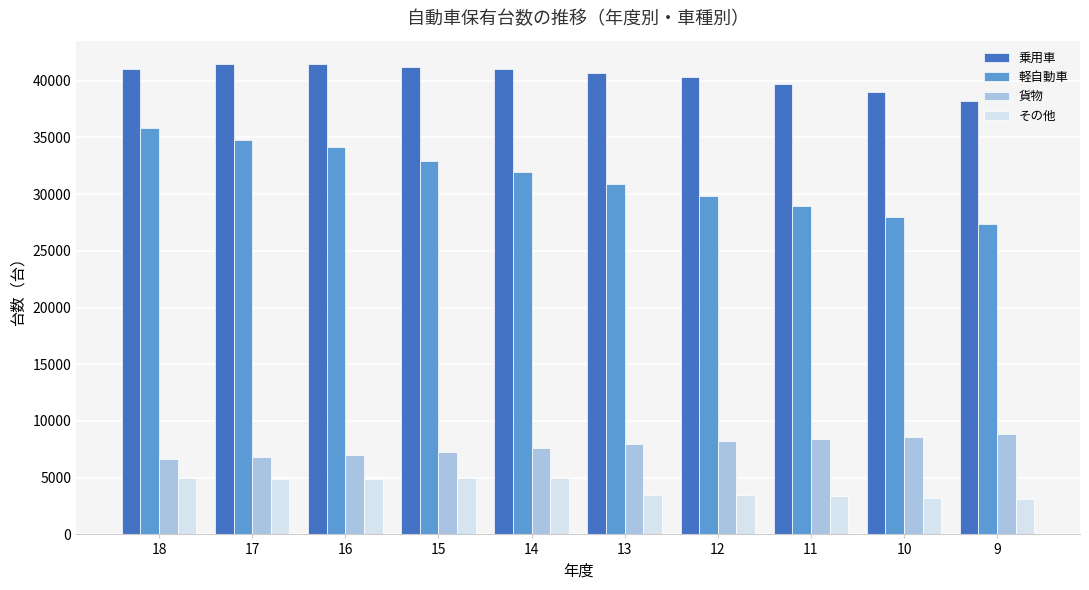

What is the difference between the second highest and minimum values in the 軽自動車 series?

7452